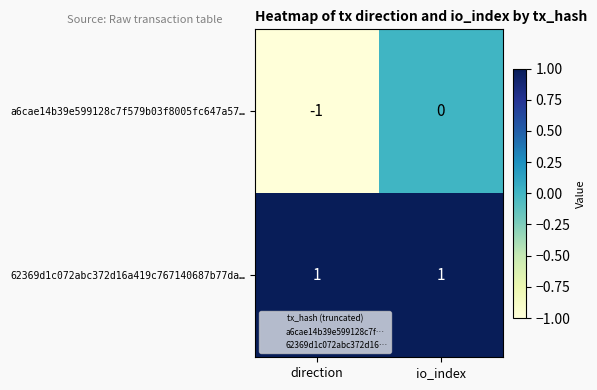

Which category has the lowest value across all series?

direction